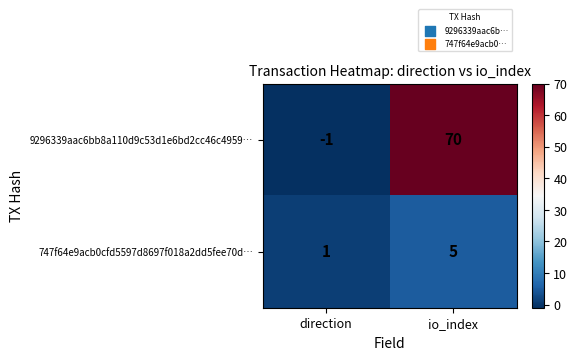

Rank the series by their average value, from highest to lowest.

9296339aac6bb8a110d9c53d1e6bd2cc46c4959…, 747f64e9acb0cfd5597d8697f018a2dd5fee70d…